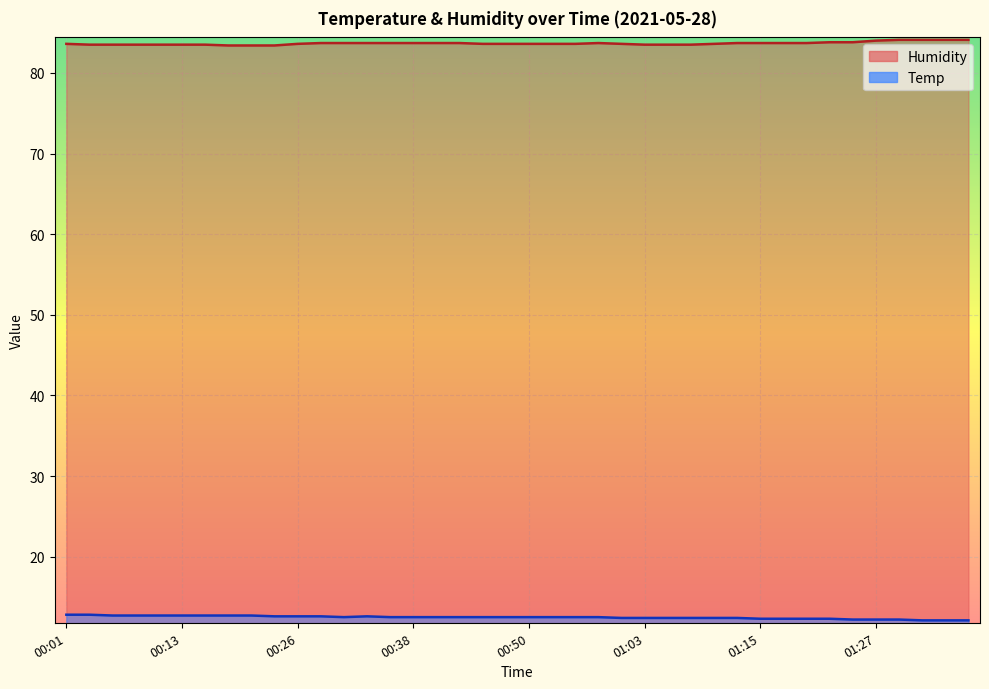

True or false: Humidity has more than 0 points higher than both neighbors.

True